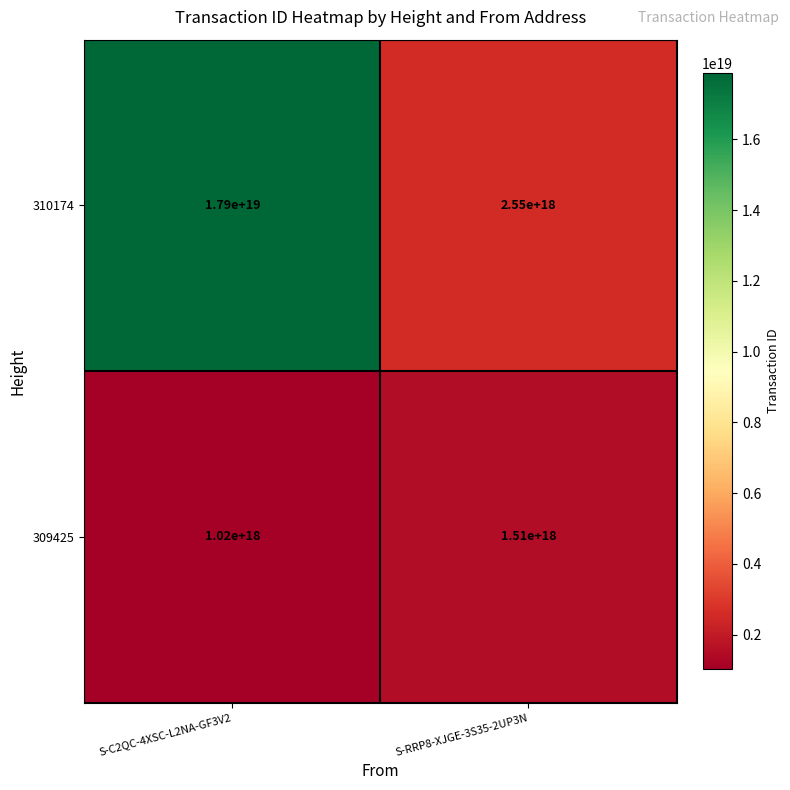

Which series has the largest total across all categories?

310174